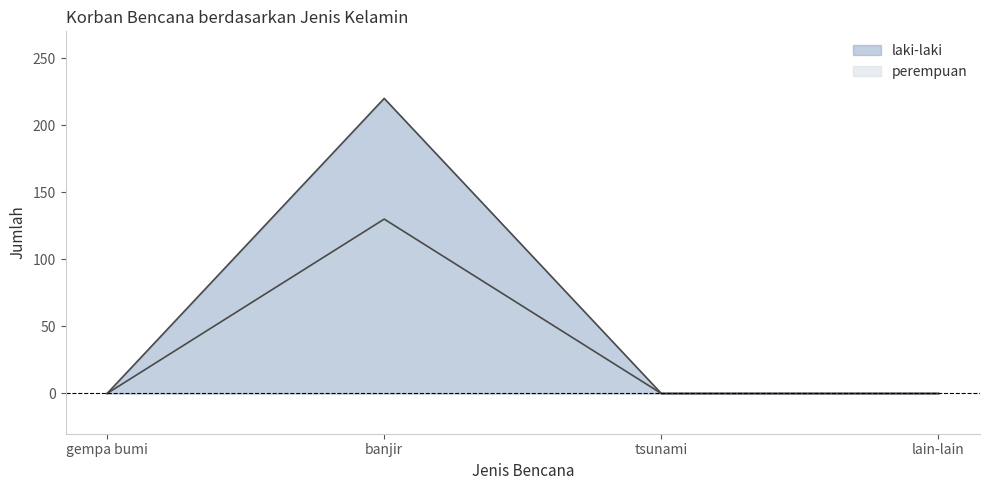

How many perempuan values are between 0 and 130?

4